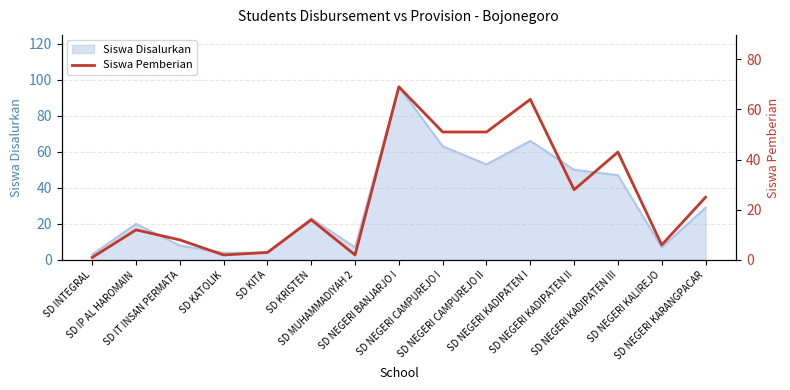

Reading left to right, what are all the values shown in this chart?

1	12	8	2	3	16	2	69	51	51	64	28	43	6	25